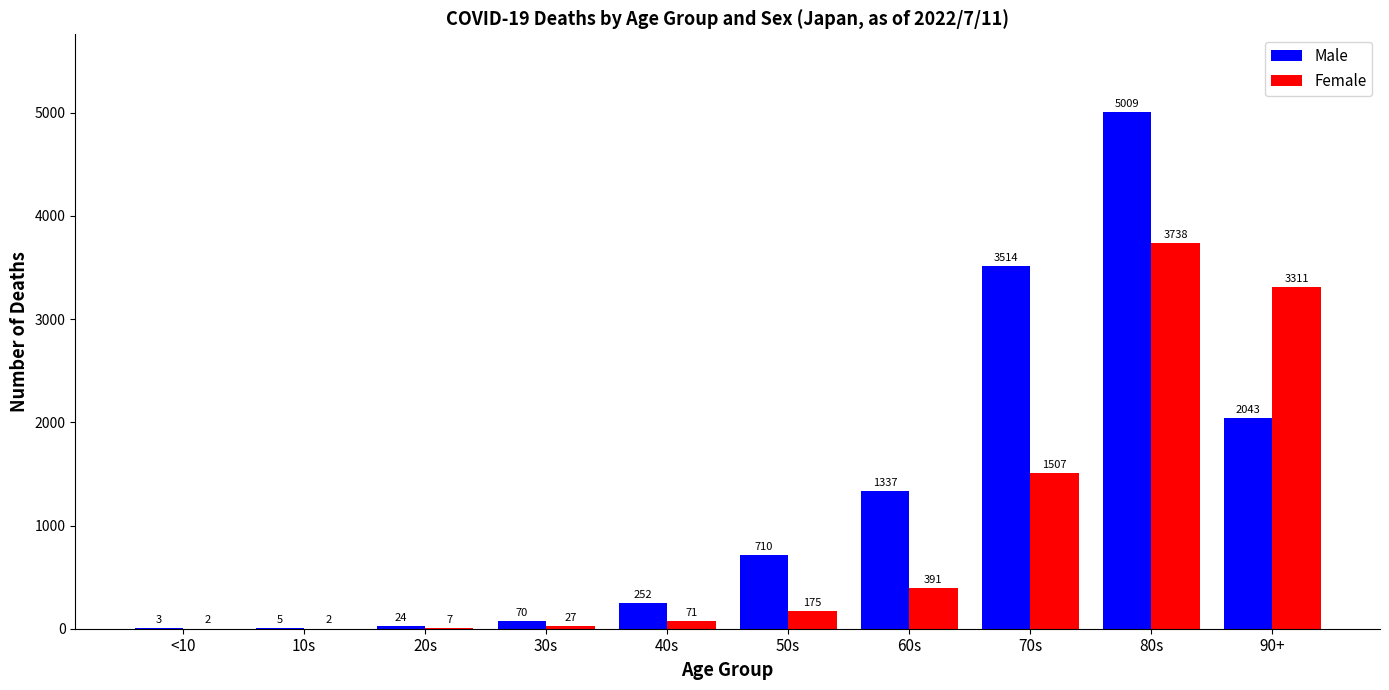

Between 20s and 90+, which series saw the biggest shift?

Female